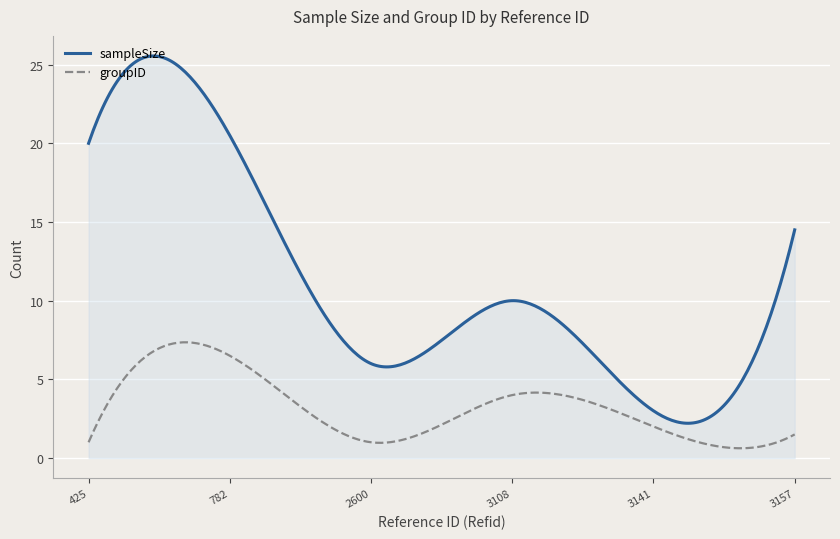

List the series in order of their peak value, highest first.

sampleSize, groupID